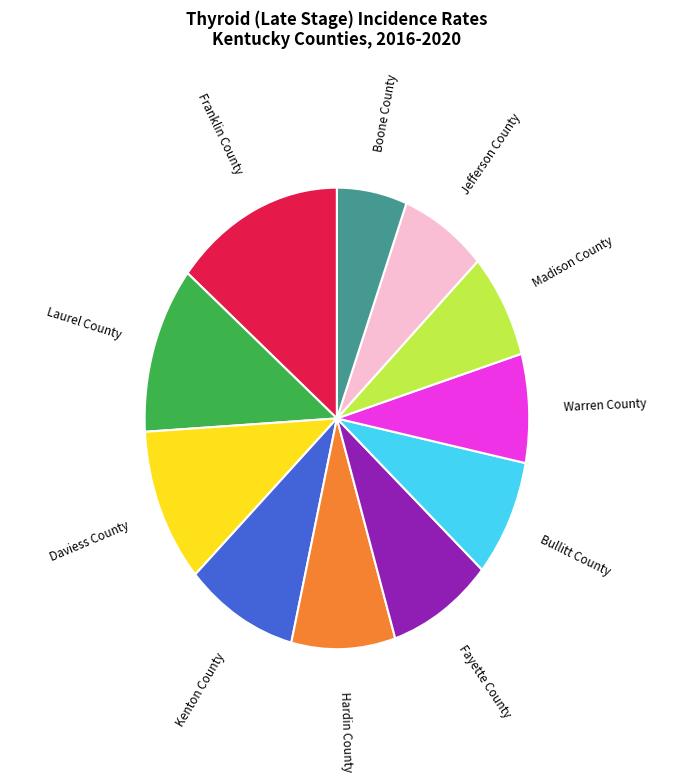

Which slice is the smallest?

Boone County